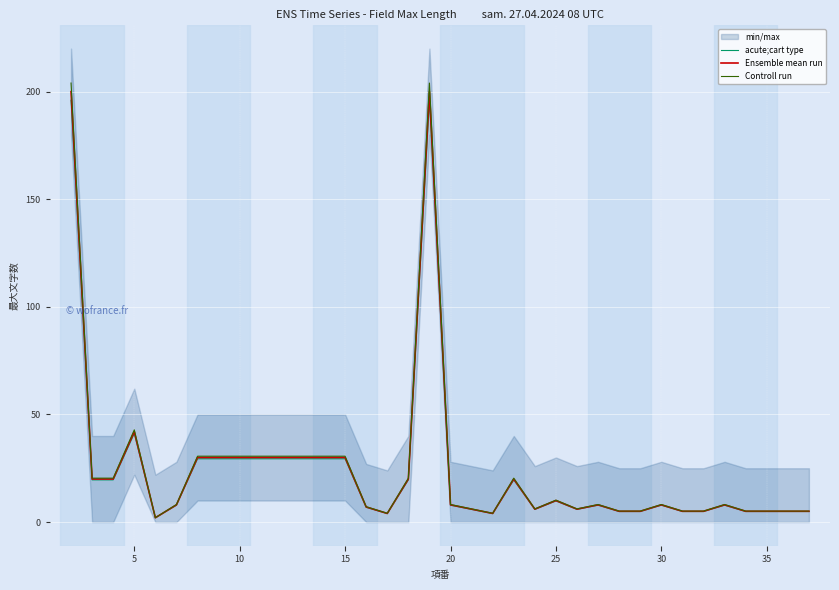

True or false: Controll run and Ensemble mean run cross at least once.

False